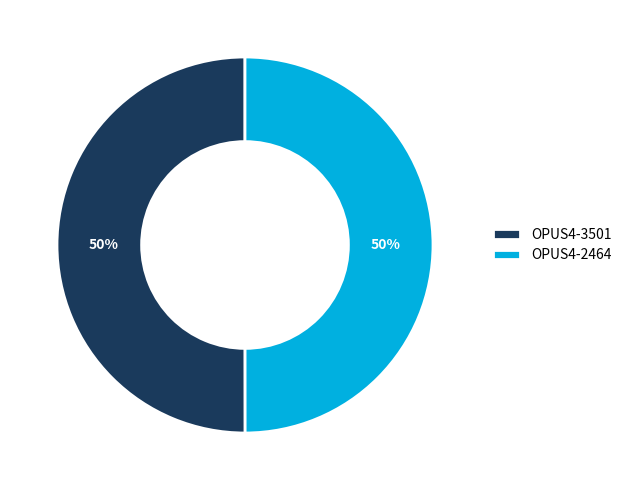

To the nearest percent, what portion does OPUS4-2464 represent?

50%